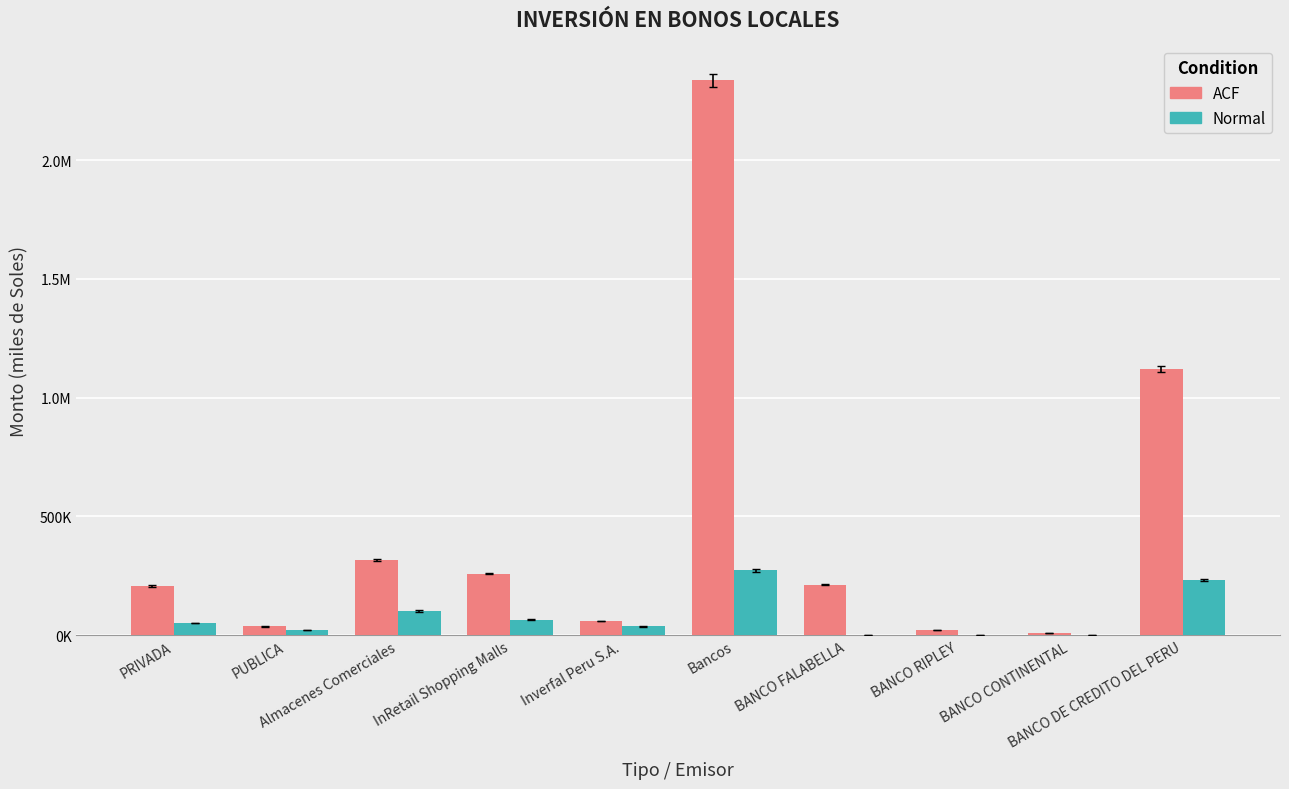

What position from the left is PUBLICA?

2